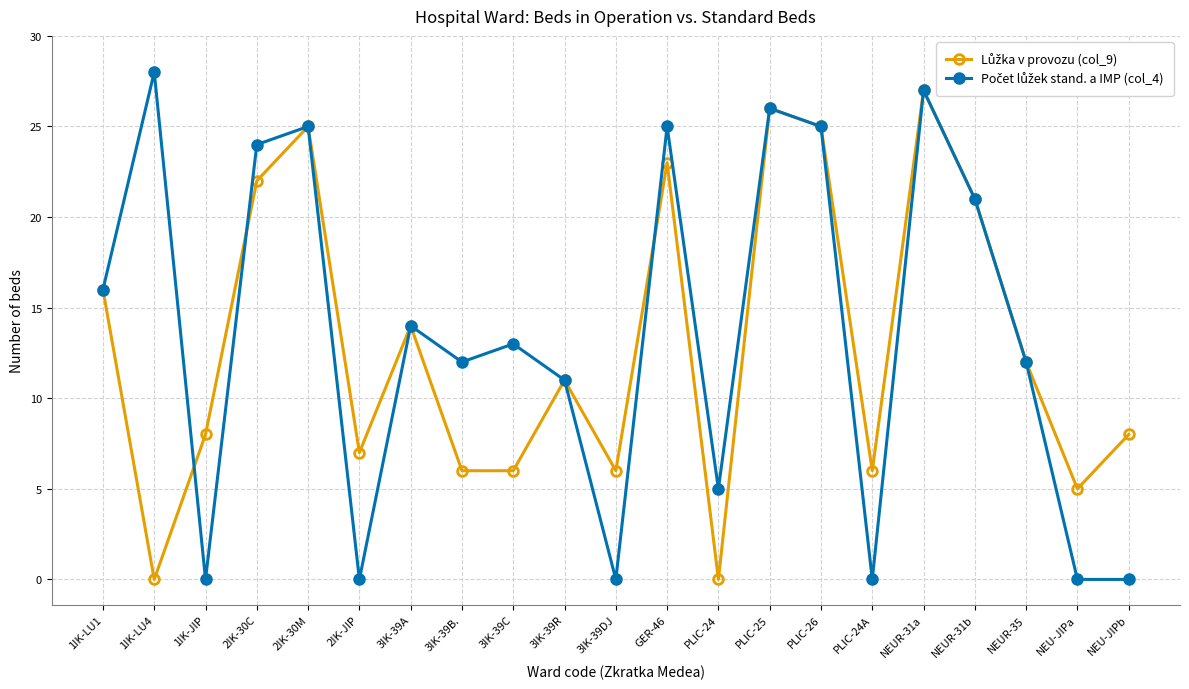

How many values in the Lůžka v provozu (col_9) series exceed 11?

10